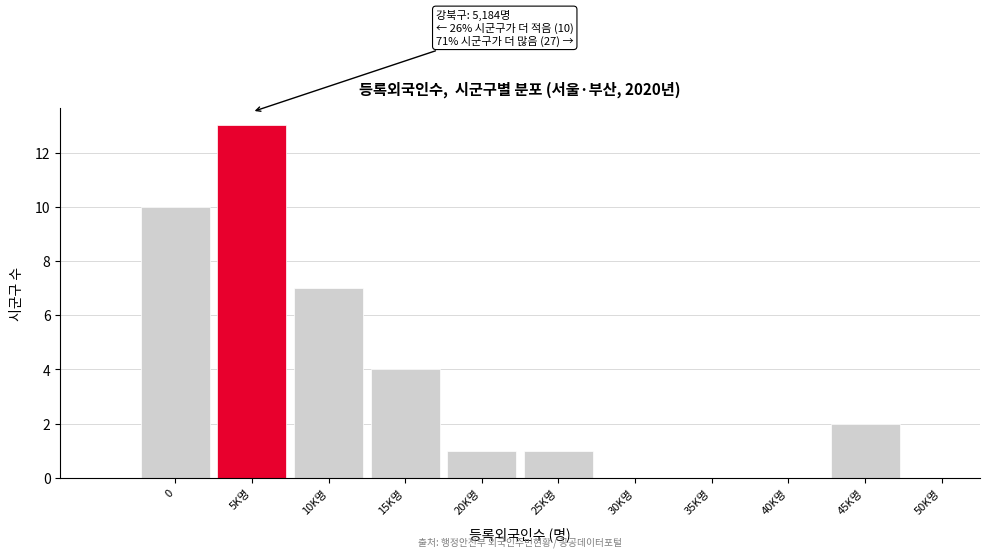

Reading left to right, list all the values displayed in this chart.

0=10	5K명=13	10K명=7	15K명=4	20K명=1	25K명=1	30K명=0	35K명=0	40K명=0	45K명=2	50K명=0